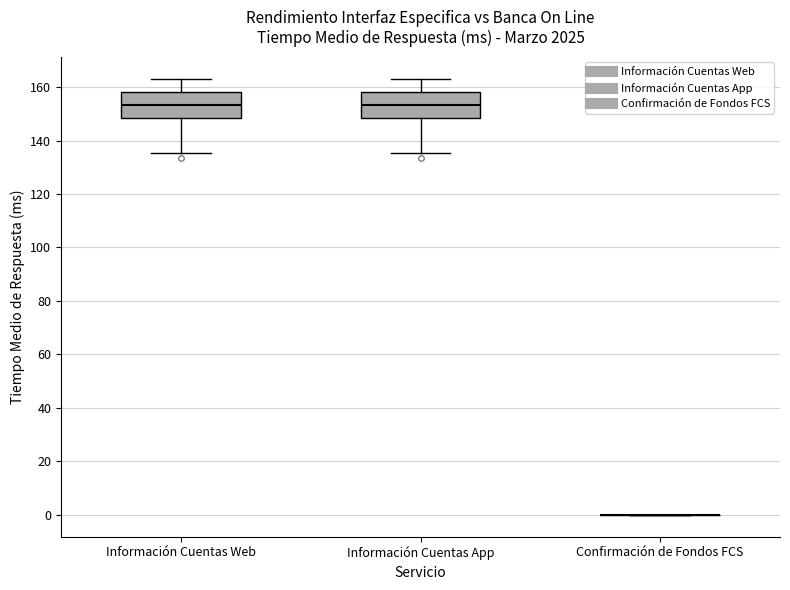

Reading left to right, transcribe this box plot: for each box, give where its median line is, the range the box spans, and where its two whiskers end, as read against the y-axis. The values are not printed on the chart, so give them approximately, as read against the axis.

Información Cuentas Web: median 154, box 148 to 158, whiskers 136 to 164
Información Cuentas App: median 154, box 148 to 158, whiskers 136 to 164
Confirmación de Fondos FCS: box collapsed to a line at 0, whiskers 0 to 0